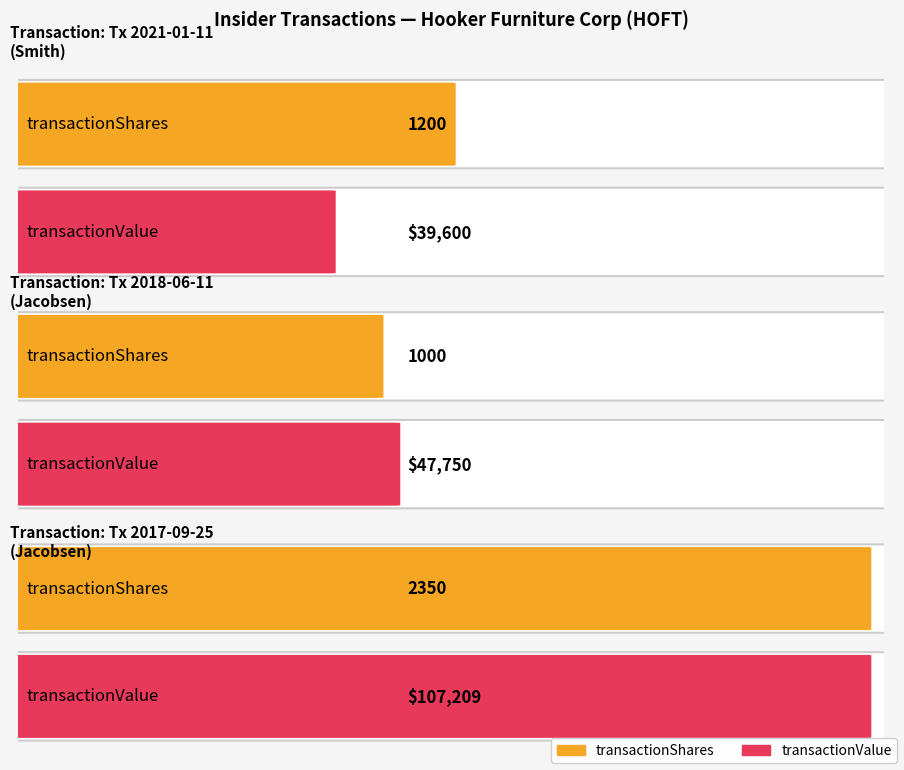

Which series has the widest spread of values?

transactionValue